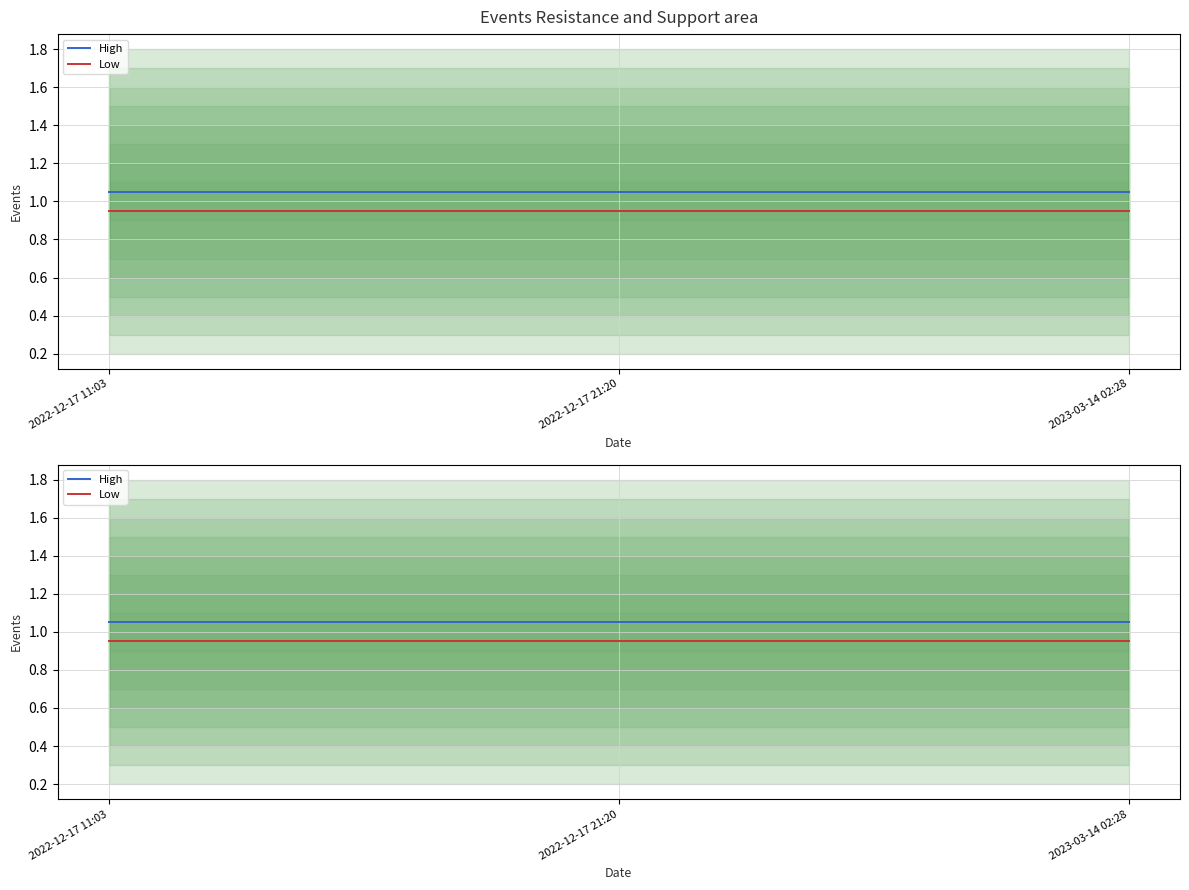

List the series in order of their overall mean, lowest first.

Low, High